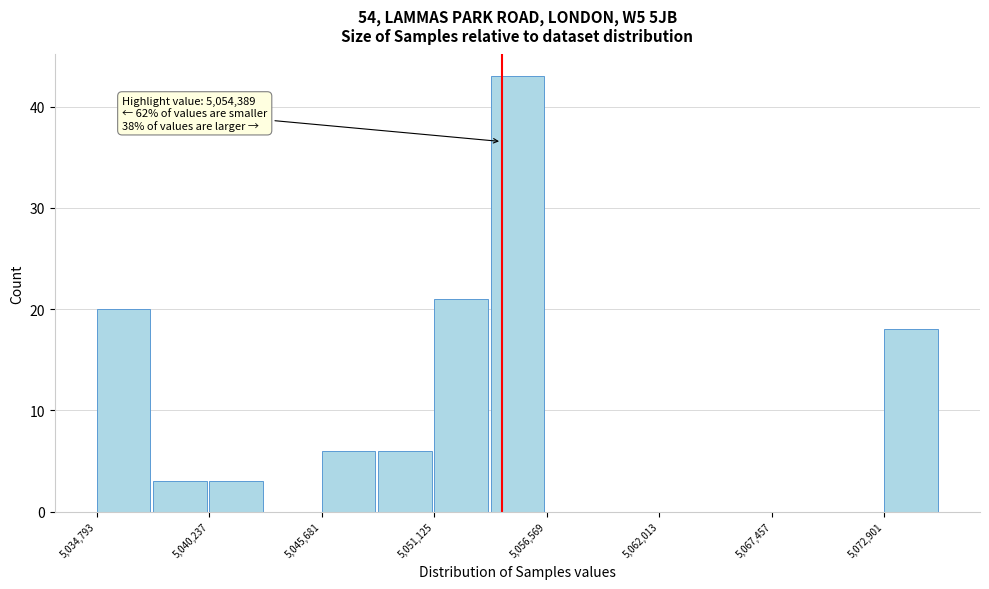

Around what value on the x-axis is the tallest bar? Give the approximate position of its centre, as read against the axis.

5055000